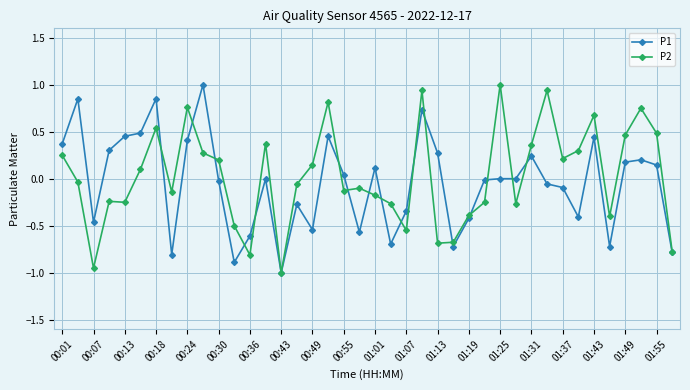

What is the value of the P1 point at the 4th from the left?

0.3